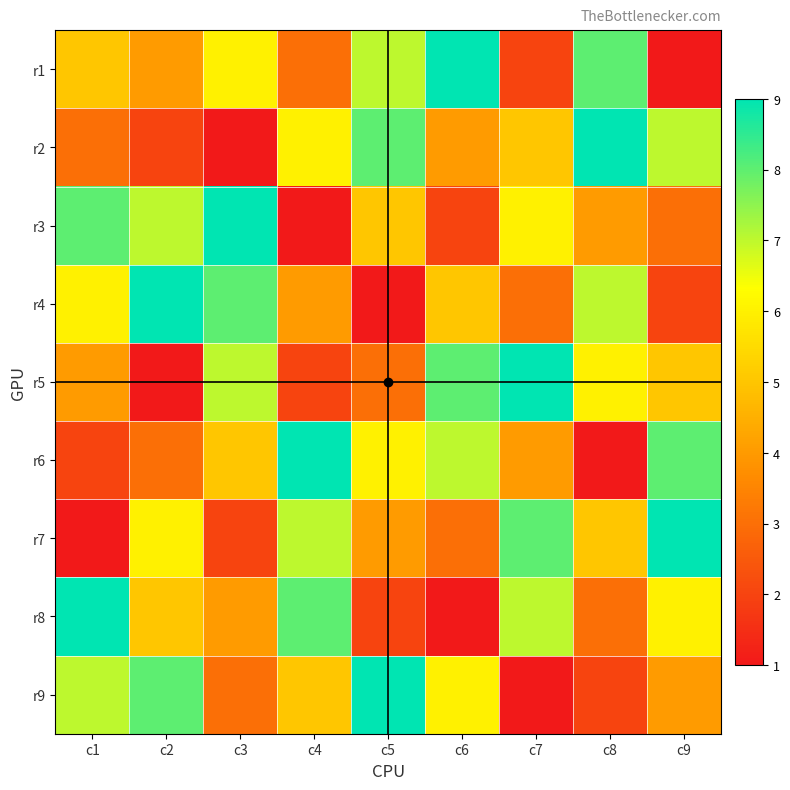

How many data points does each series have?

9